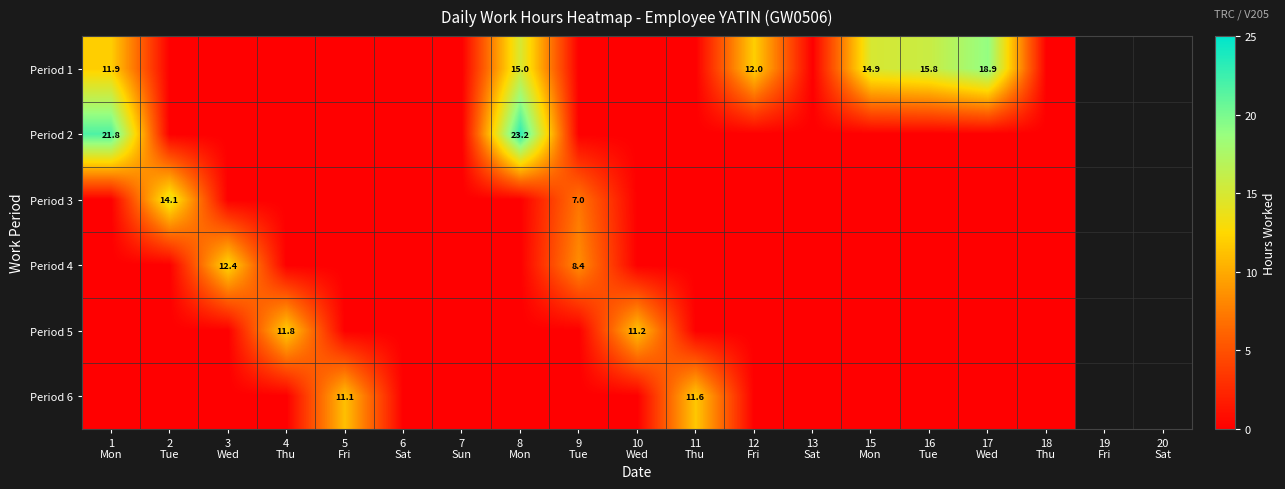

What is the difference between the maximum and minimum values in the Period 1 series?

18.9